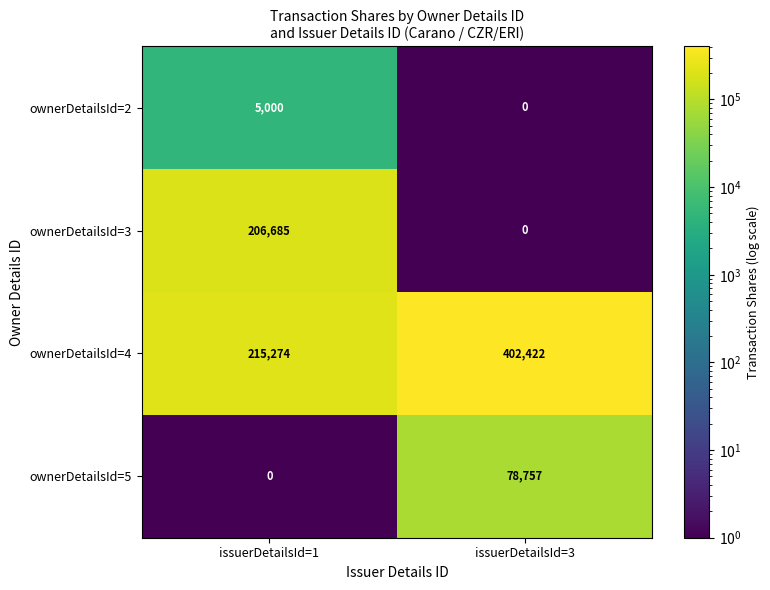

What is the sum of all ownerDetailsId=4 values?

617696